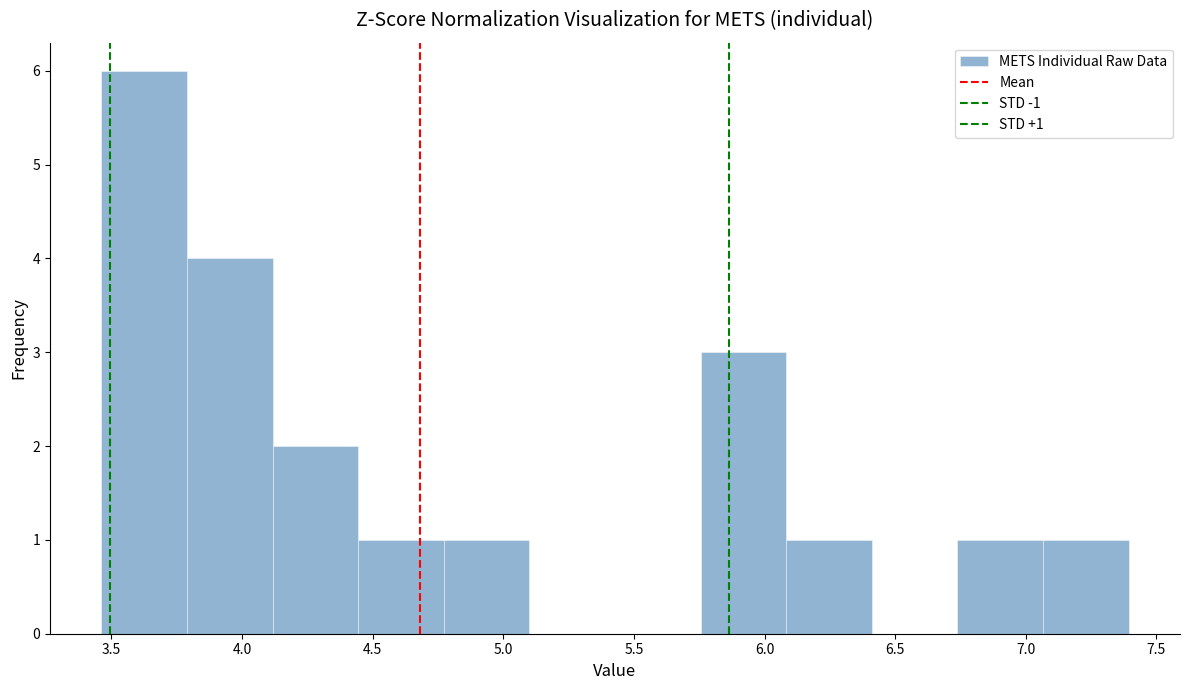

Which range on the x-axis has the tallest bar?

3.45 to 3.80